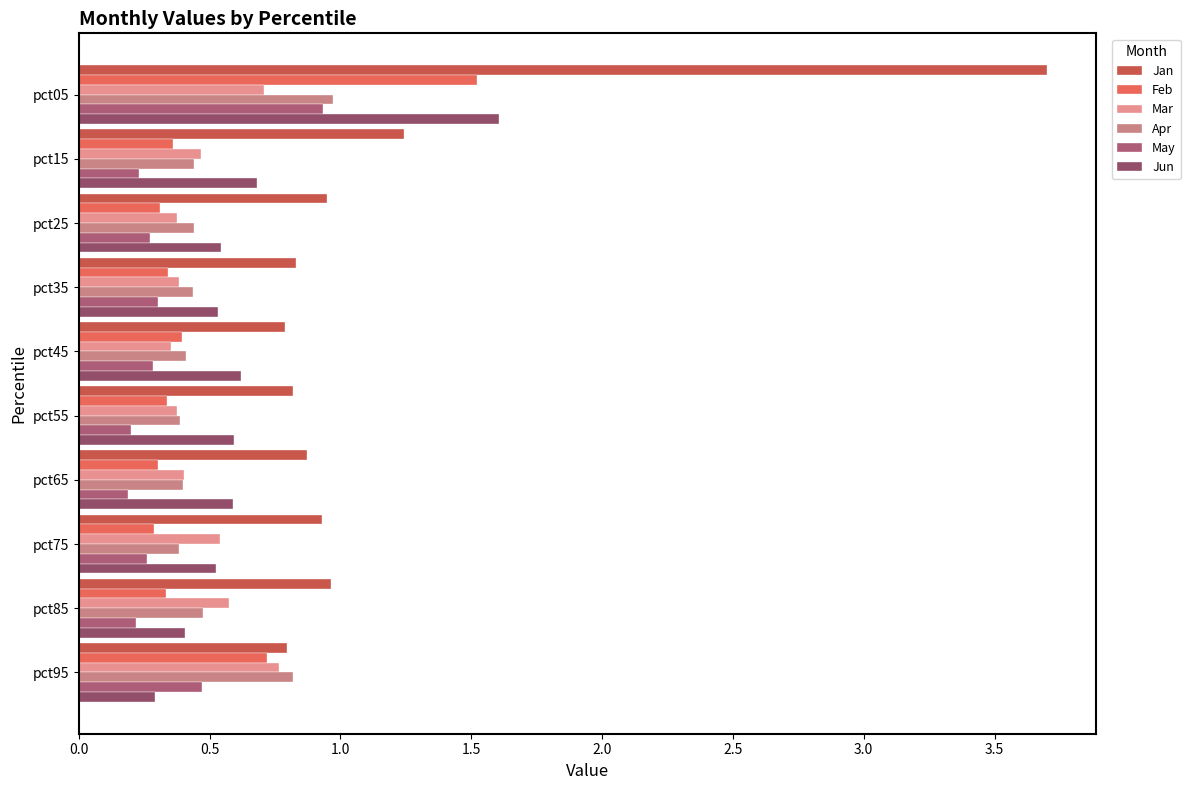

At how many categories does at least one series exceed 1?

2